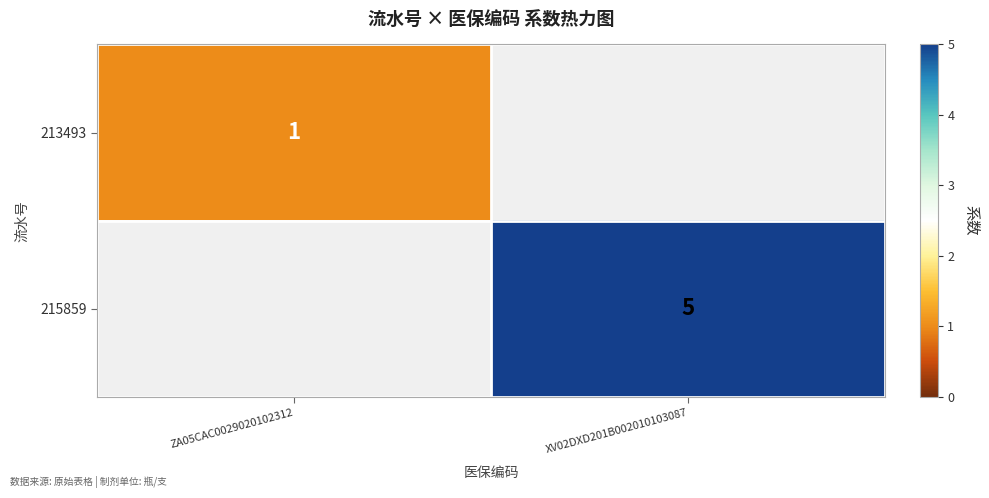

True or false: 215859 has a value of 2 at XV02DXD201B002010103087.

False